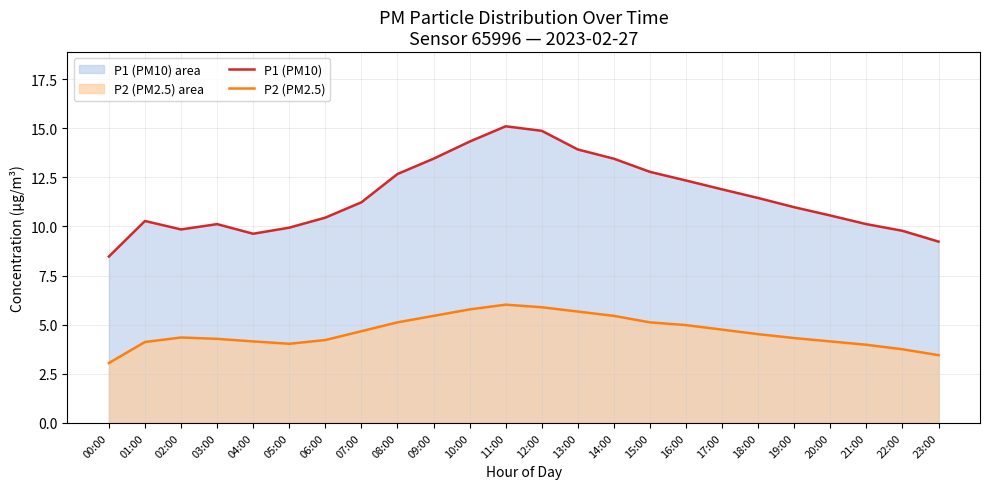

Is it true that P1 (PM10) equals 4.8 at 21:00?

False